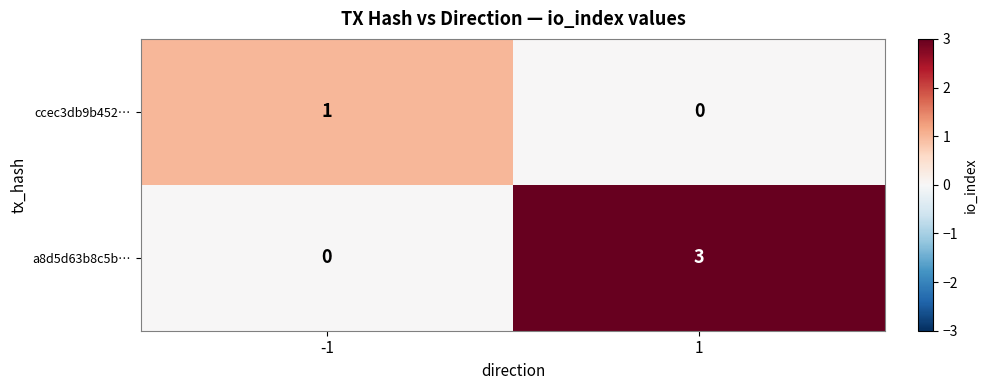

At -1, list the series in order from smallest to largest.

a8d5d63b8c5b…, ccec3db9b452…